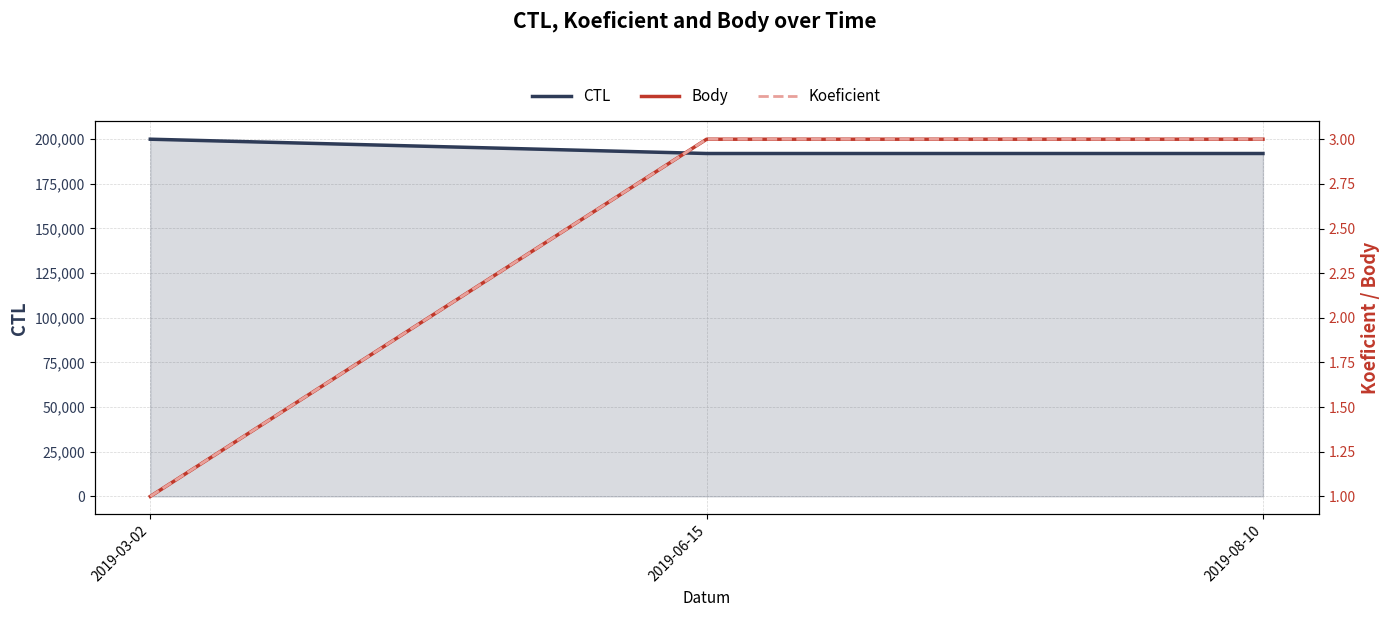

True or false: Koeficient has a value of 5 at 2019-08-10.

False